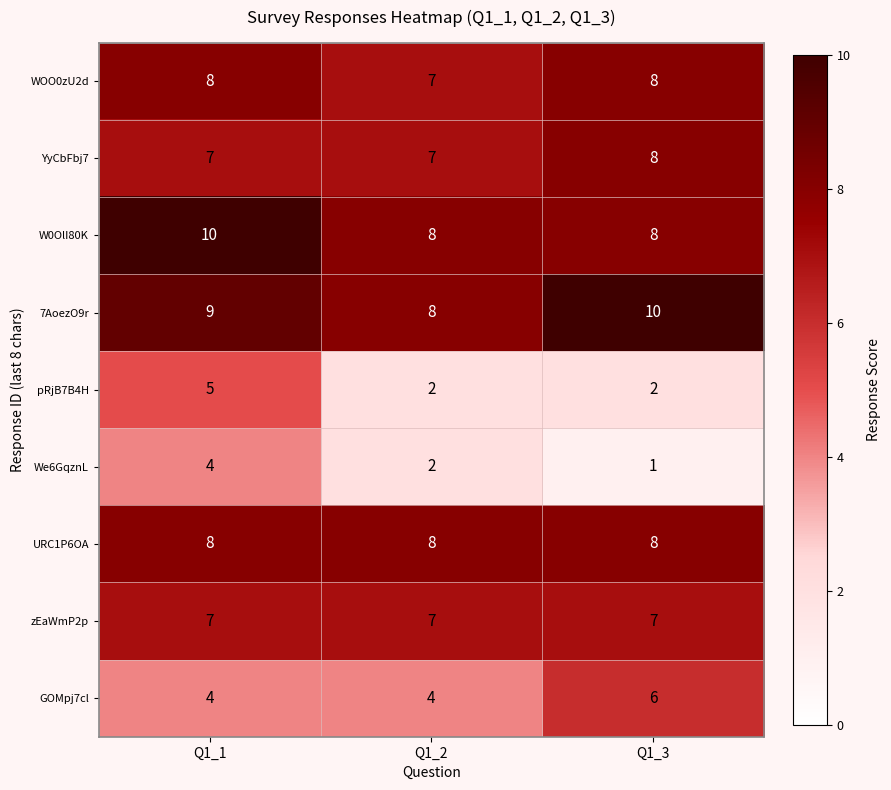

At which label is WOO0zU2d closest to 7?

Q1_2